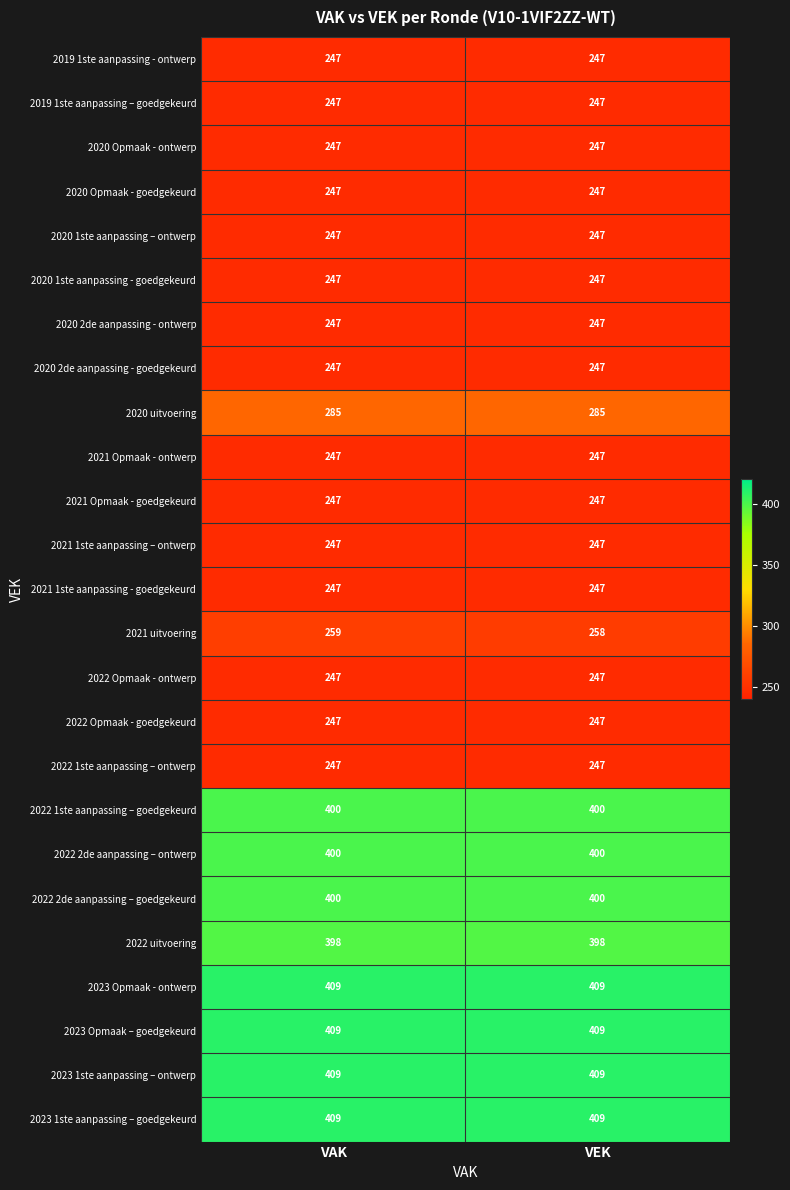

Which series has the widest spread of values?

2021 uitvoering